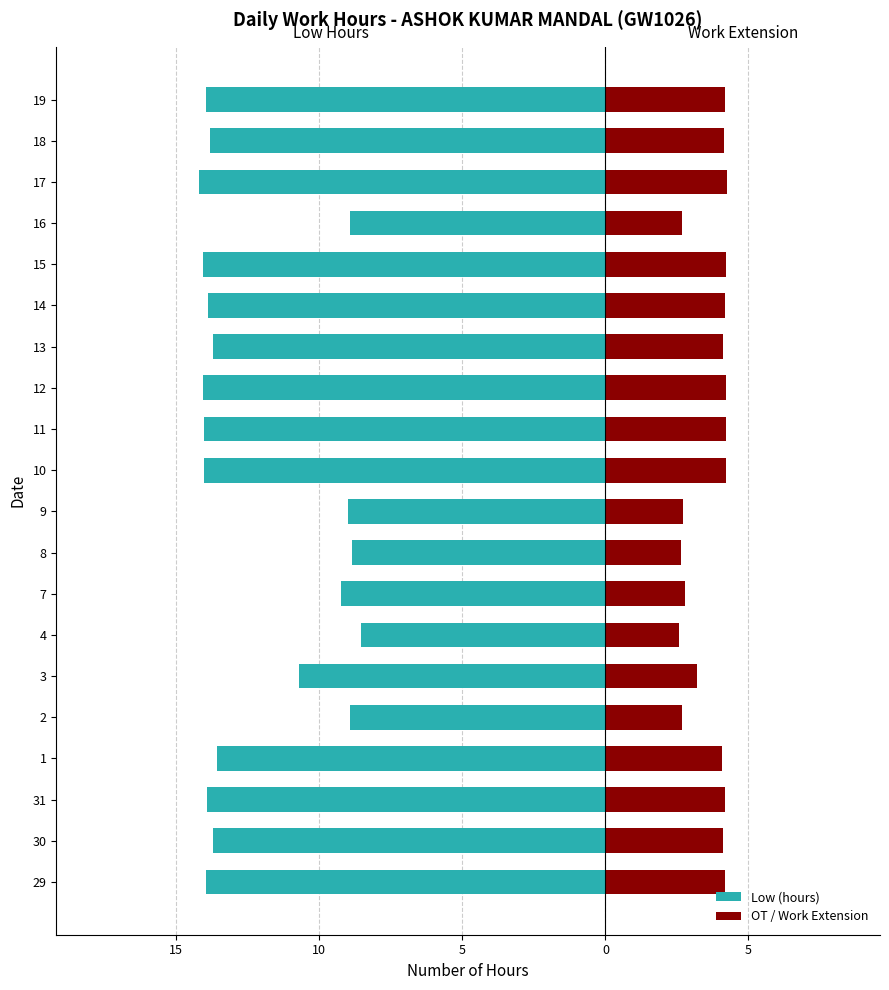

Is it true that OT / Work Extension equals 4.2 at 14?

True